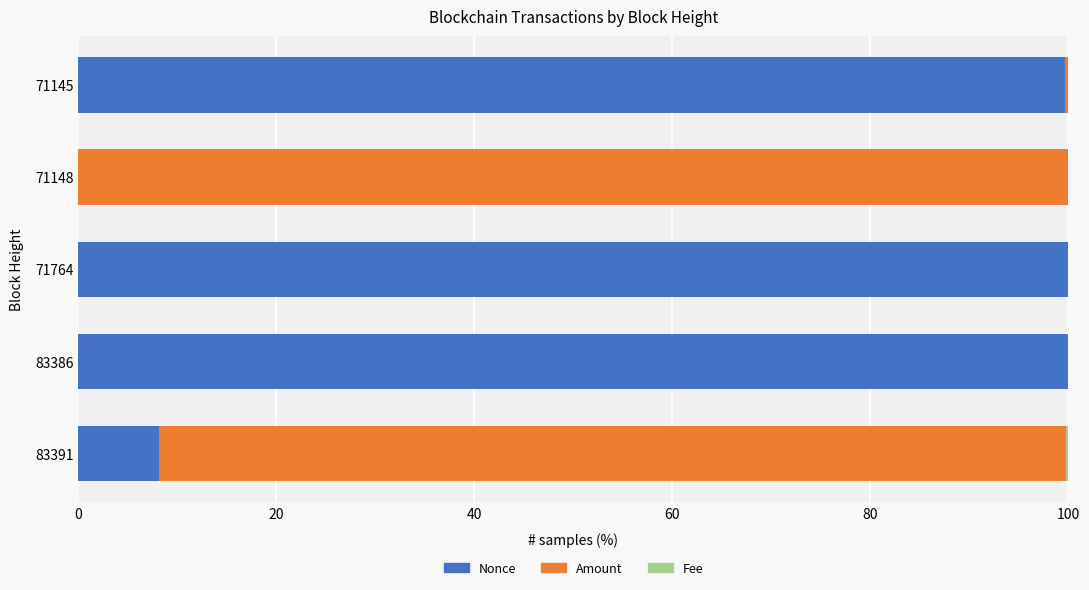

True or false: Nonce has a value of 100.0 at 71764.

True